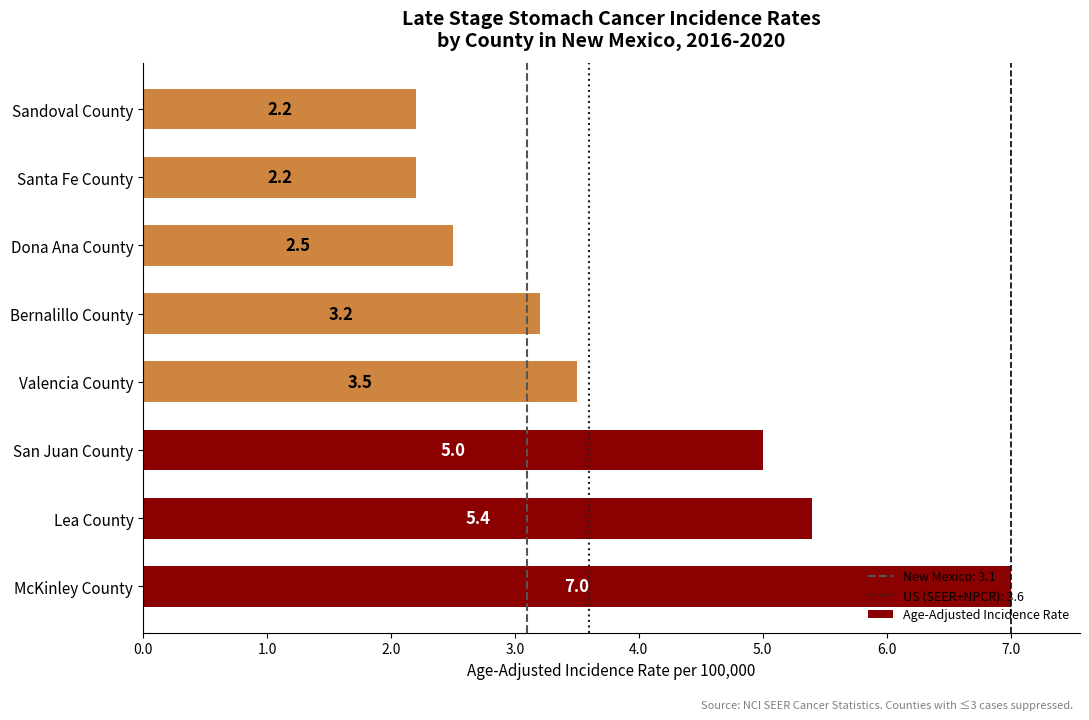

Which has a higher value, Bernalillo County or Dona Ana County?

Bernalillo County